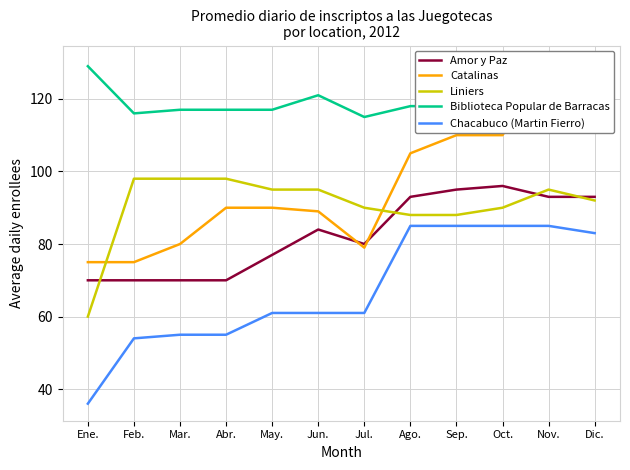

What is the sum of all Catalinas values?

1163